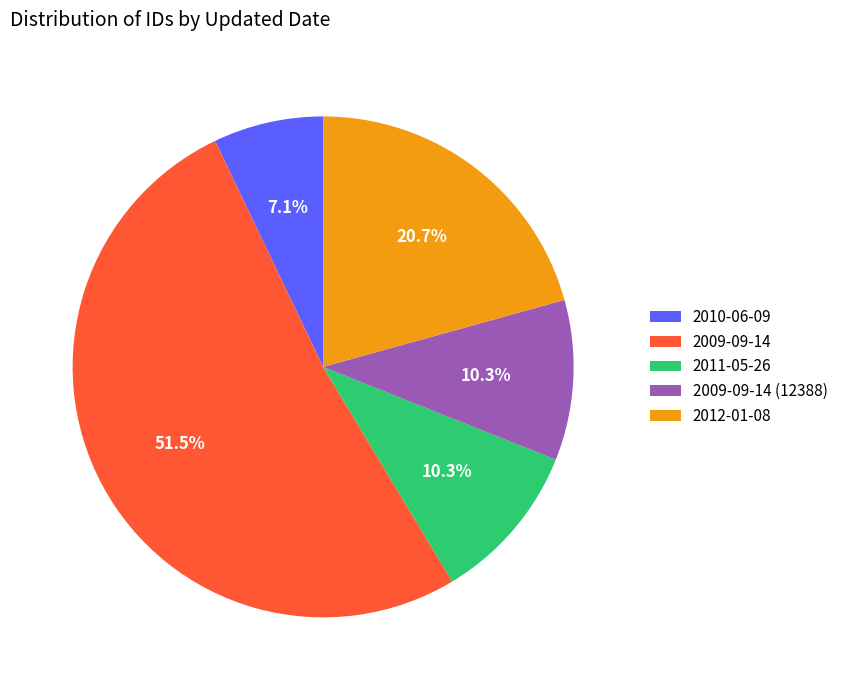

Which category has the biggest portion of the pie?

2009-09-14